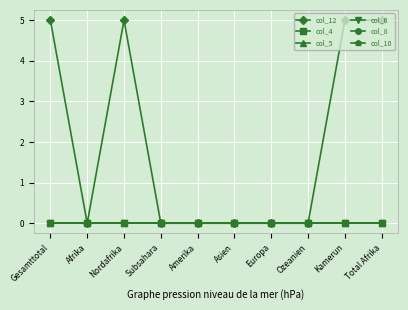

Is this an area chart (filled region under the line)?

No